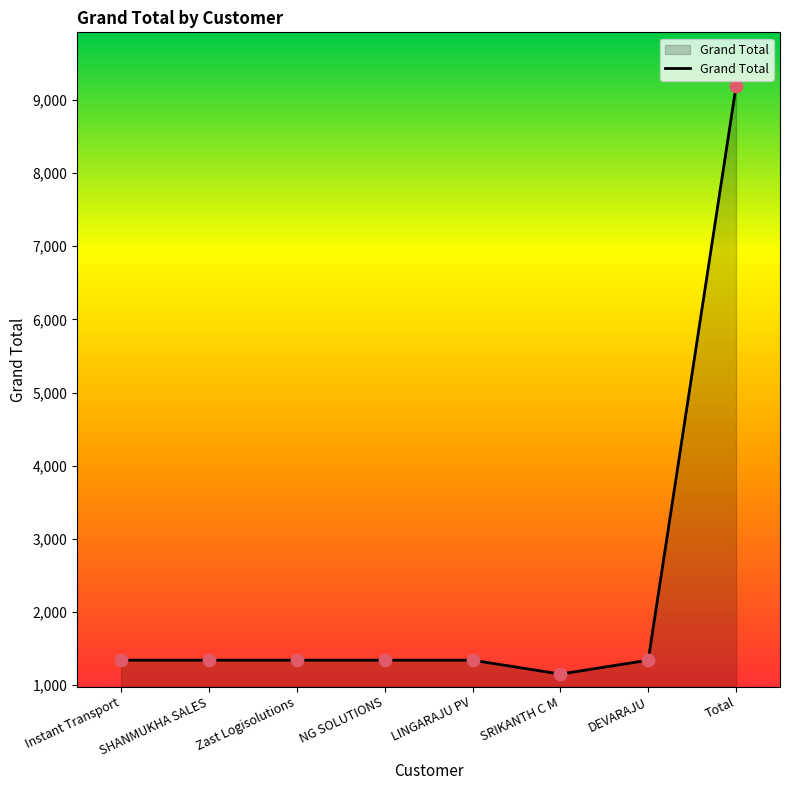

Approximately how many times larger is the value at DEVARAJU compared to Instant Transport?

1.0